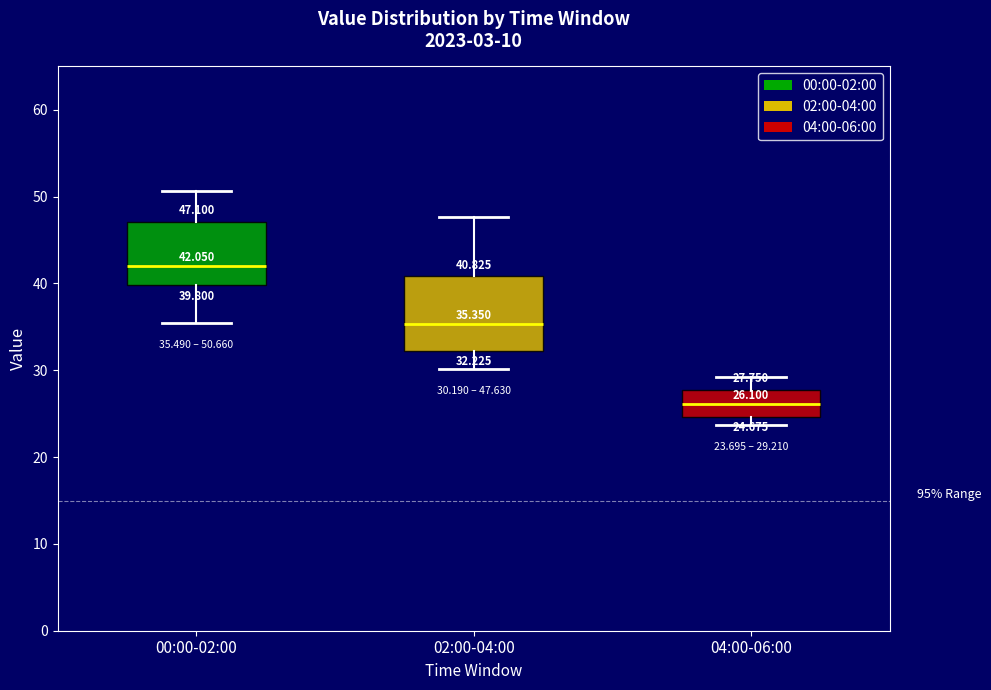

Which box is the tallest, from its lower edge to its upper edge?

02:00-04:00